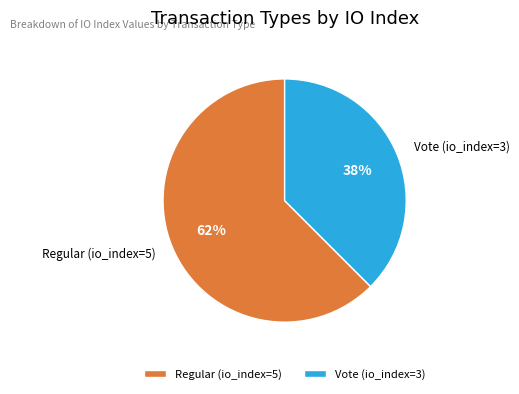

How many segments does this pie chart have?

2